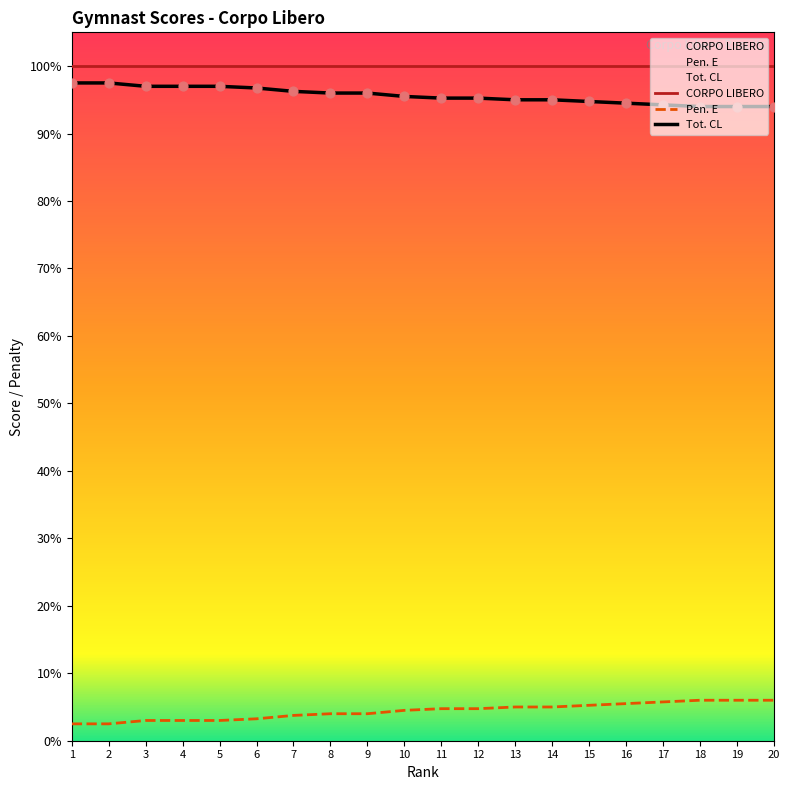

Which series reaches the maximum Y coordinate?

Pen. E